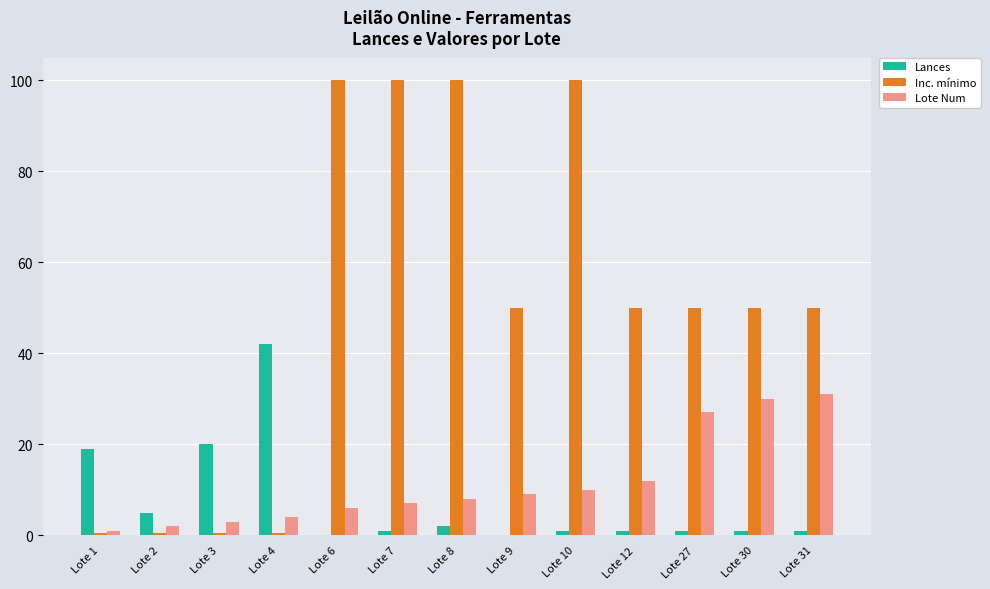

Is the value of Lances at Lote 4 greater than the value of Lote Num at Lote 6?

Yes